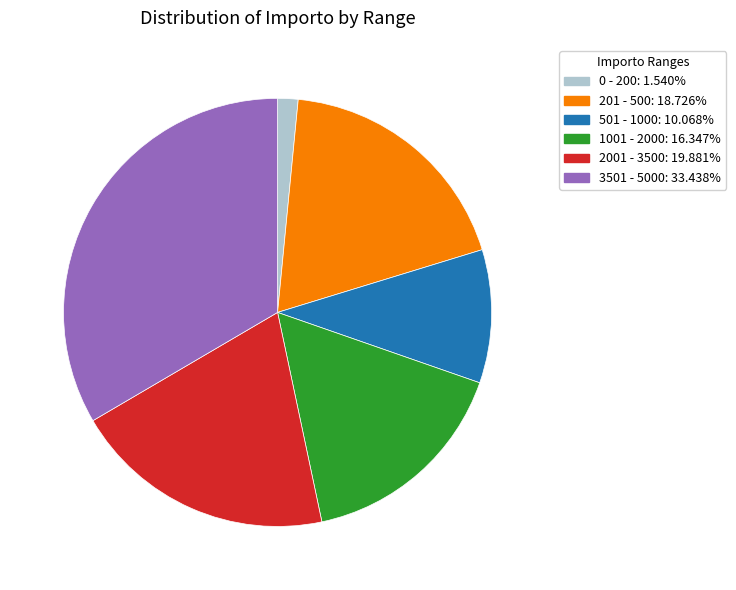

Is there any slice that represents more than half of the pie?

No